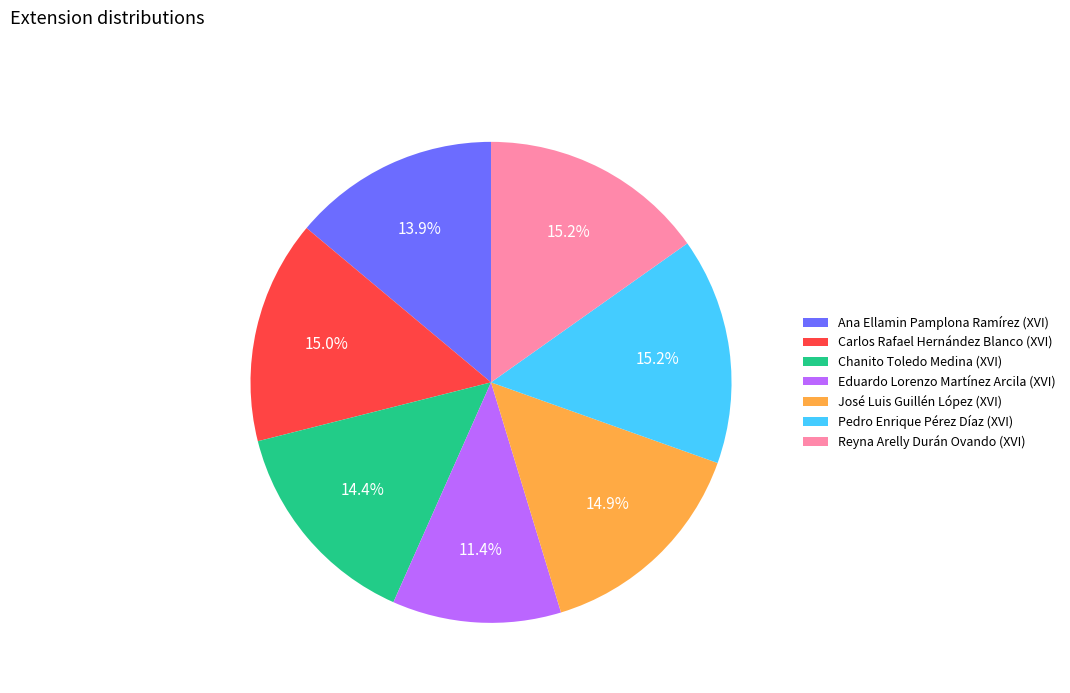

To the nearest percent, what percentage of the pie is Chanito Toledo Medina (XVI)?

14%